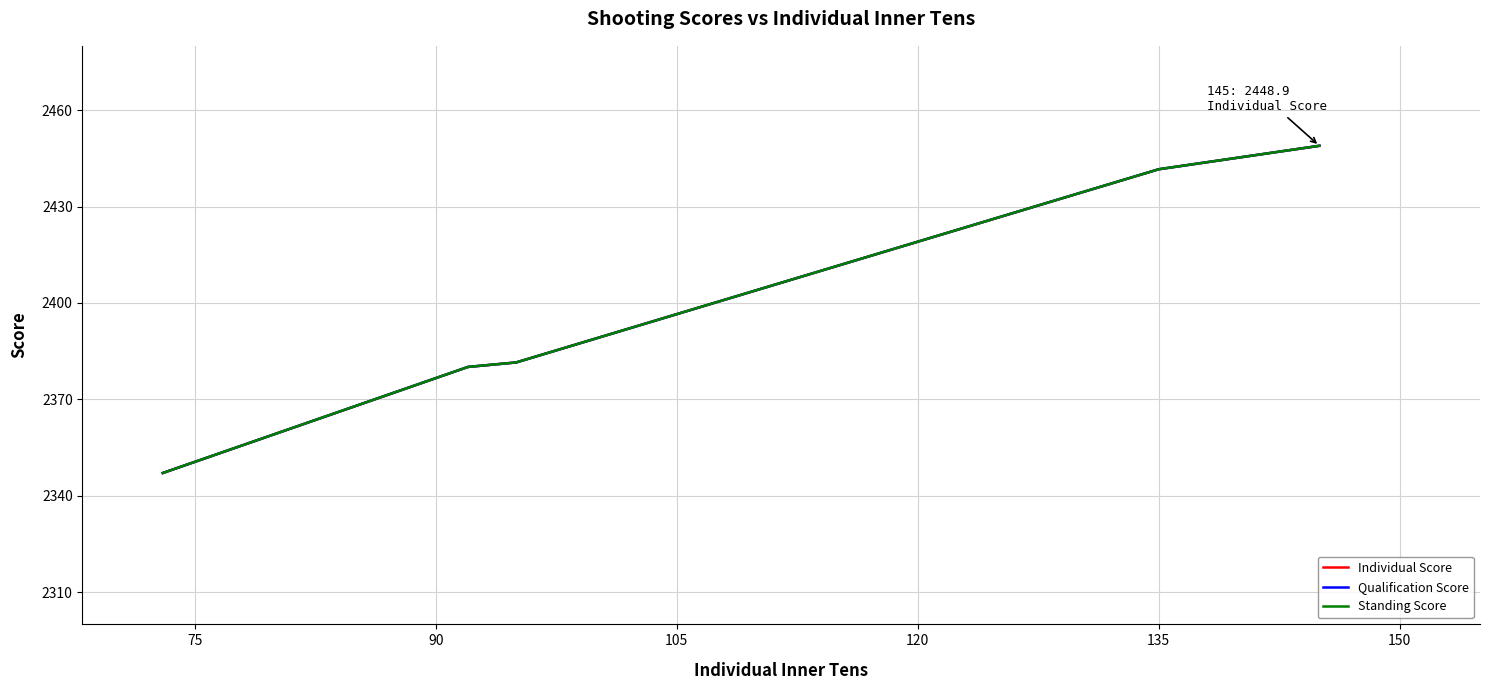

The value of Individual Score at 120 is 972.6. True or false?

False